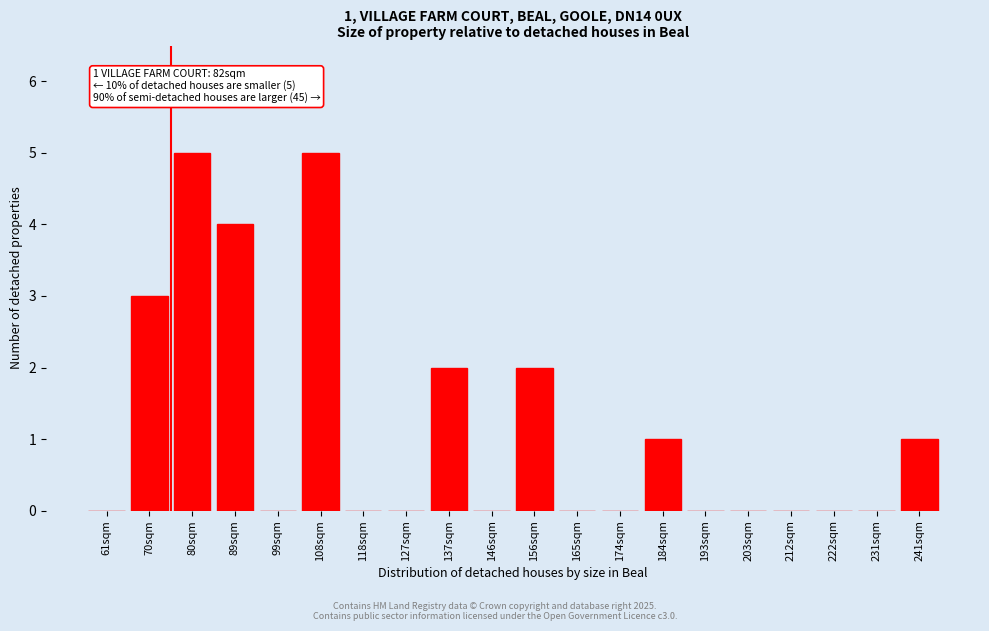

Reading left to right, transcribe all the data shown in this chart.

61sqm=0	70sqm=3	80sqm=5	89sqm=4	99sqm=0	108sqm=5	118sqm=0	127sqm=0	137sqm=2	146sqm=0	156sqm=2	165sqm=0	174sqm=0	184sqm=1	193sqm=0	203sqm=0	212sqm=0	222sqm=0	231sqm=0	241sqm=1